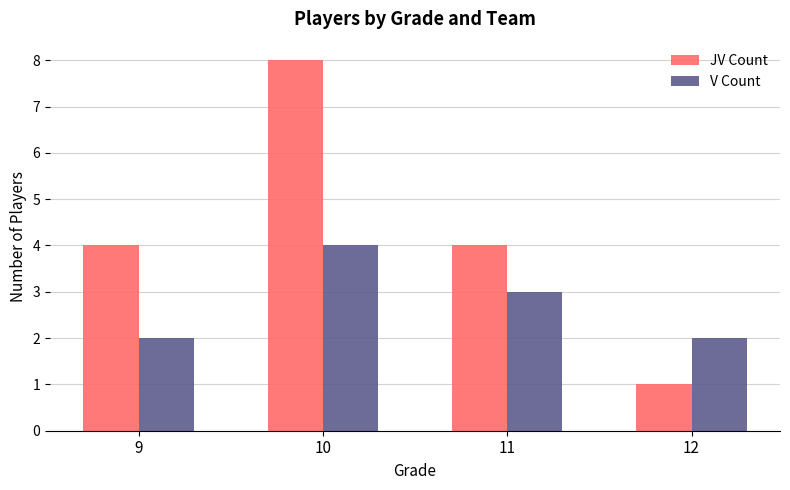

The JV Count series shows 13 at 10. True or false?

False